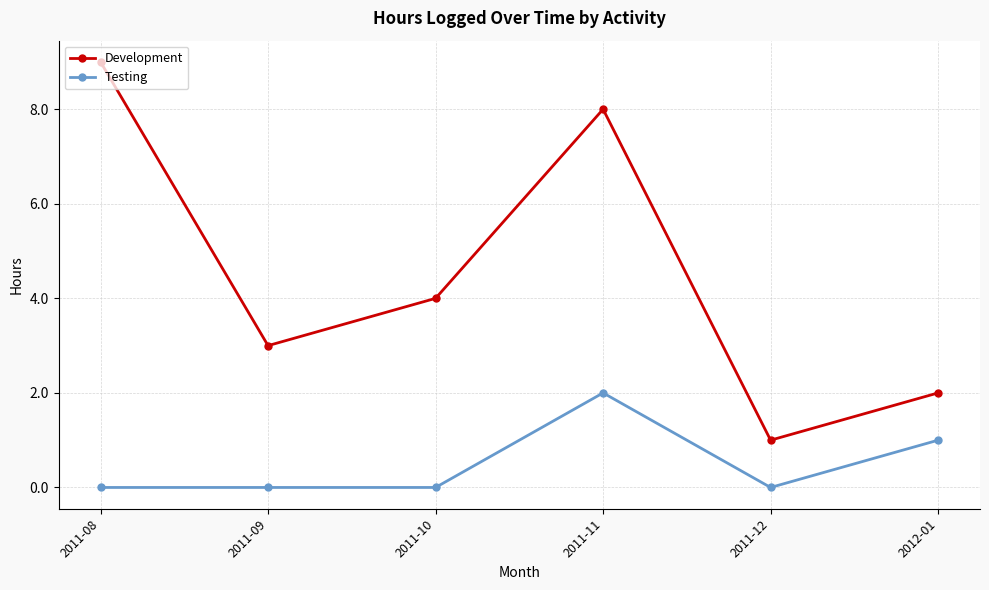

At which category does Development reach its first local valley?

2011-09